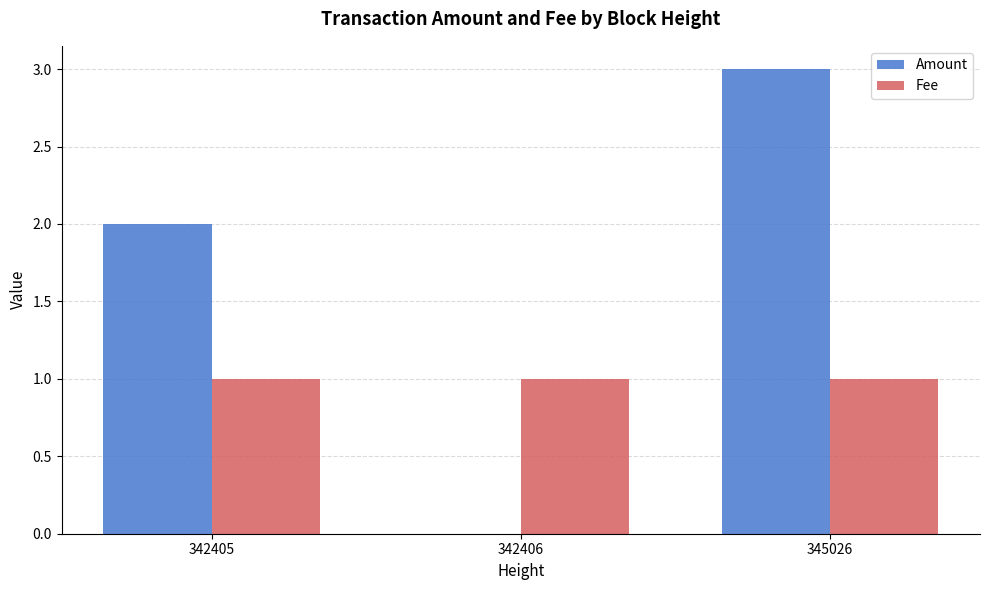

Is it true that Amount equals 3.0 at 345026?

True